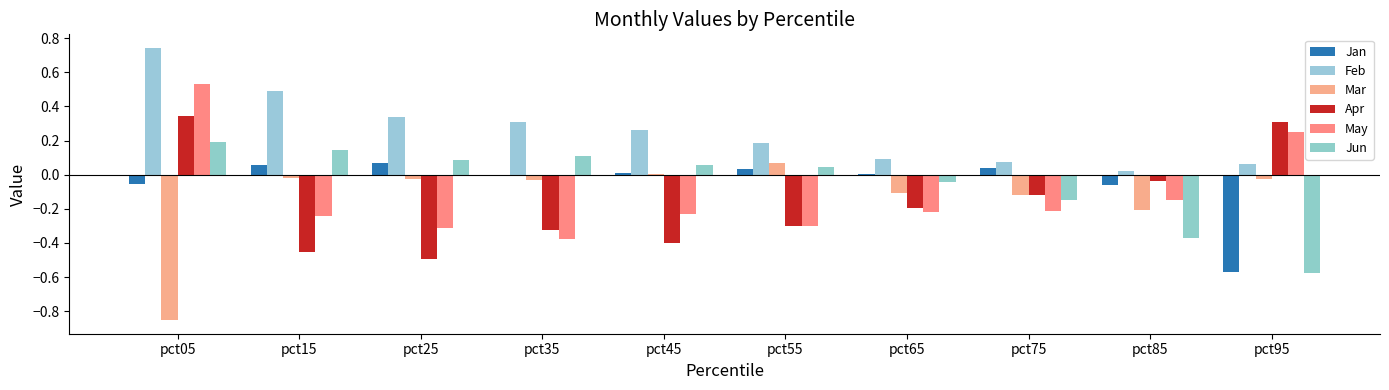

What are all the series names shown in the legend?

Jan, Feb, Mar, Apr, May, Jun